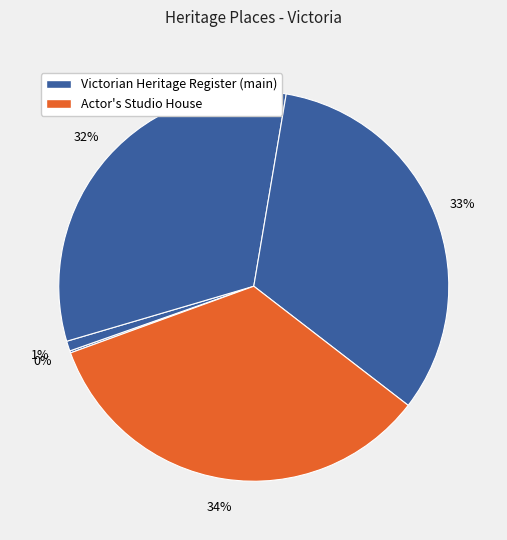

Count the number of slices in the pie.

5